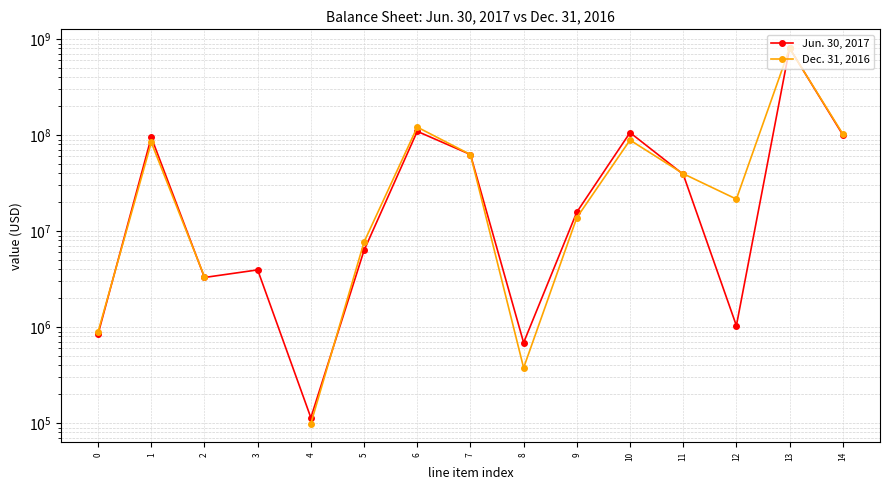

How many values in the Dec. 31, 2016 series exceed 62808000?

5